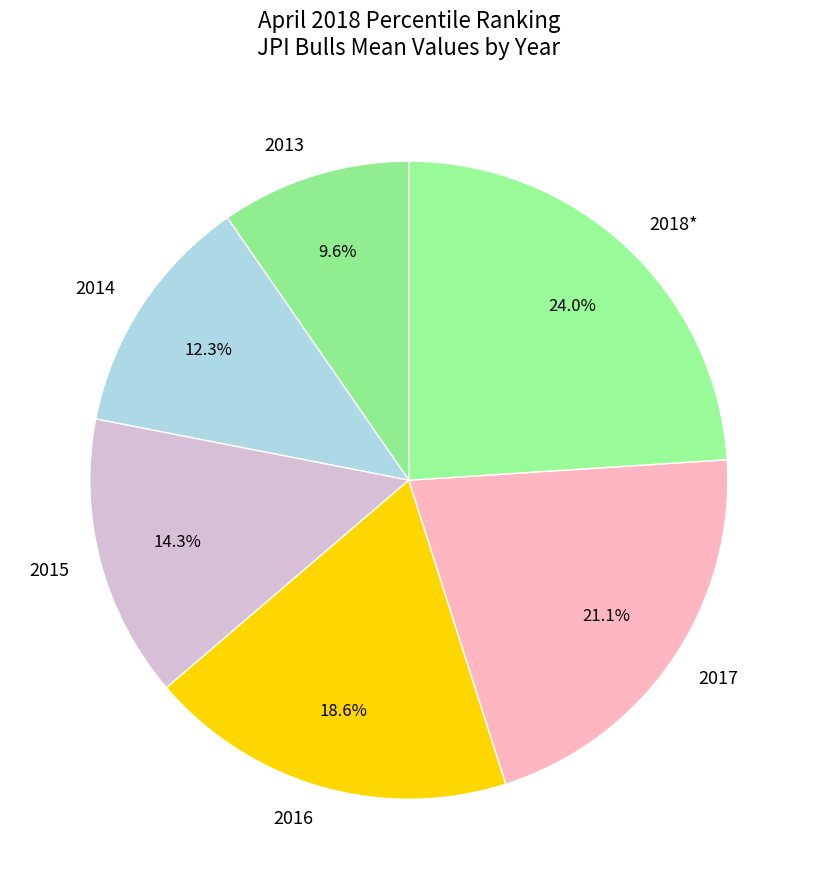

Approximately how many times larger is the value at 2014 compared to 2013?

1.3